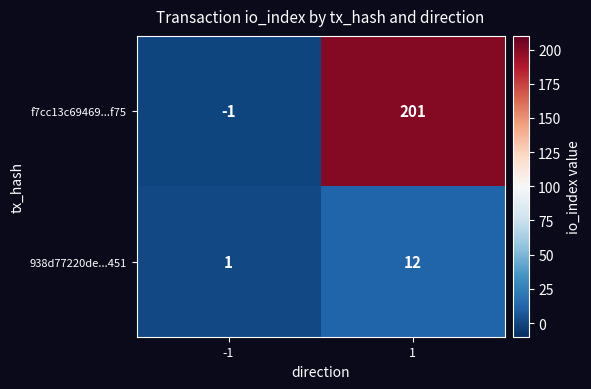

Rank the series by their maximum value, from highest to lowest.

f7cc13c69469...f75, 938d77220de...451